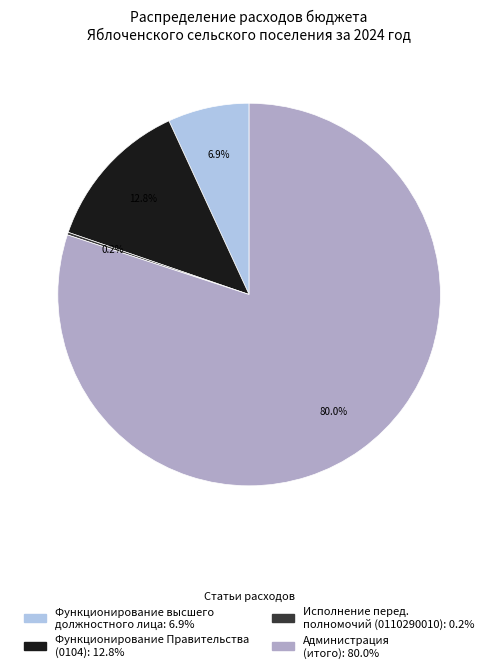

Is there any slice that represents more than half of the pie?

Yes